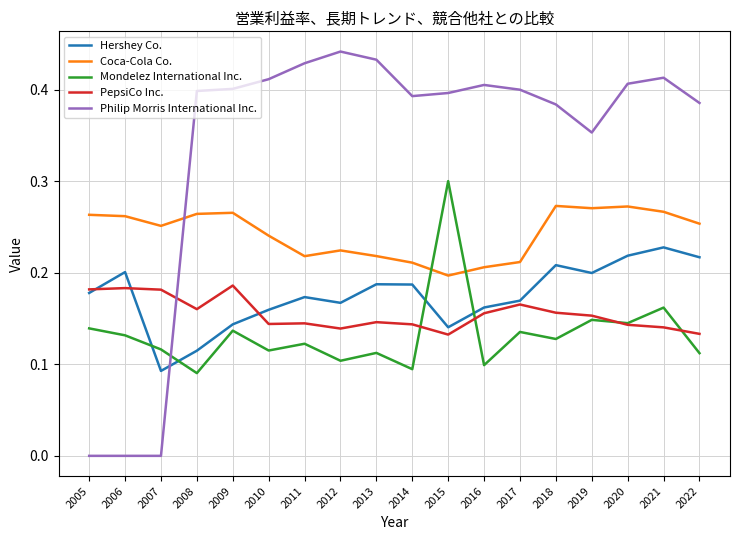

Rank the series by their maximum value, from lowest to highest.

PepsiCo Inc., Hershey Co., Coca-Cola Co., Mondelez International Inc., Philip Morris International Inc.